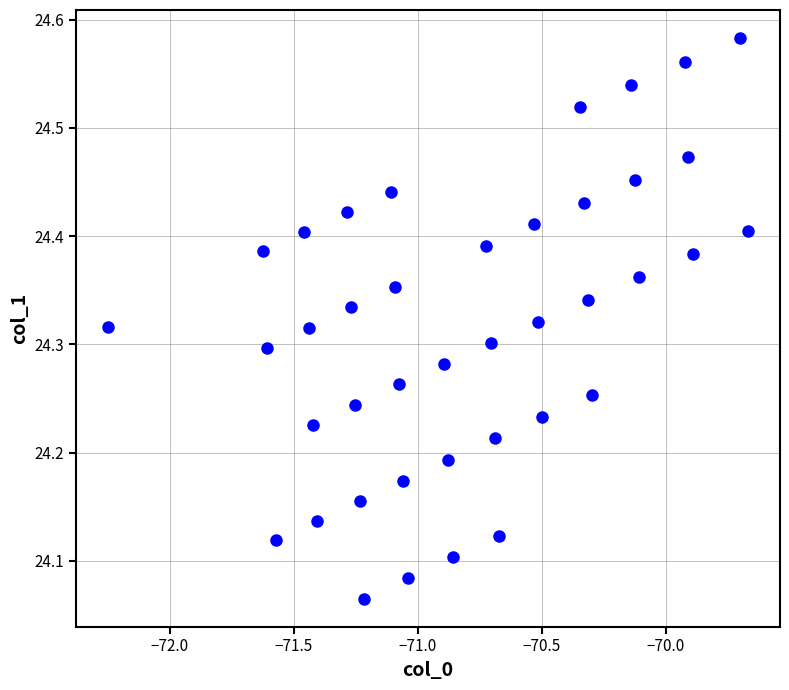

What is the range of Y values (max minus min)?

0.5